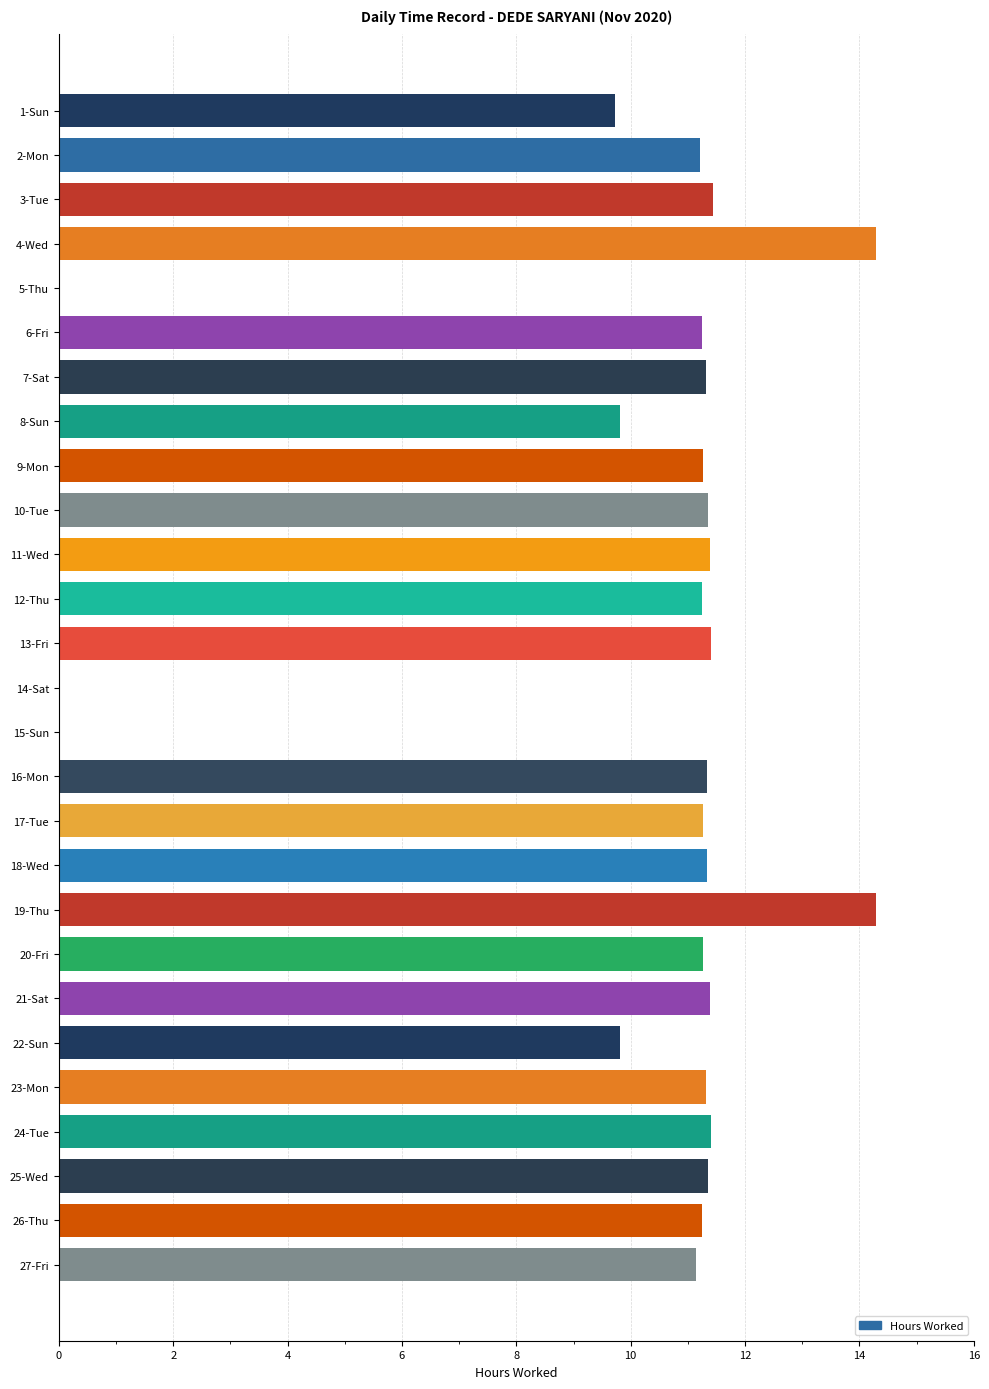

What is the greatest value displayed?

14.3